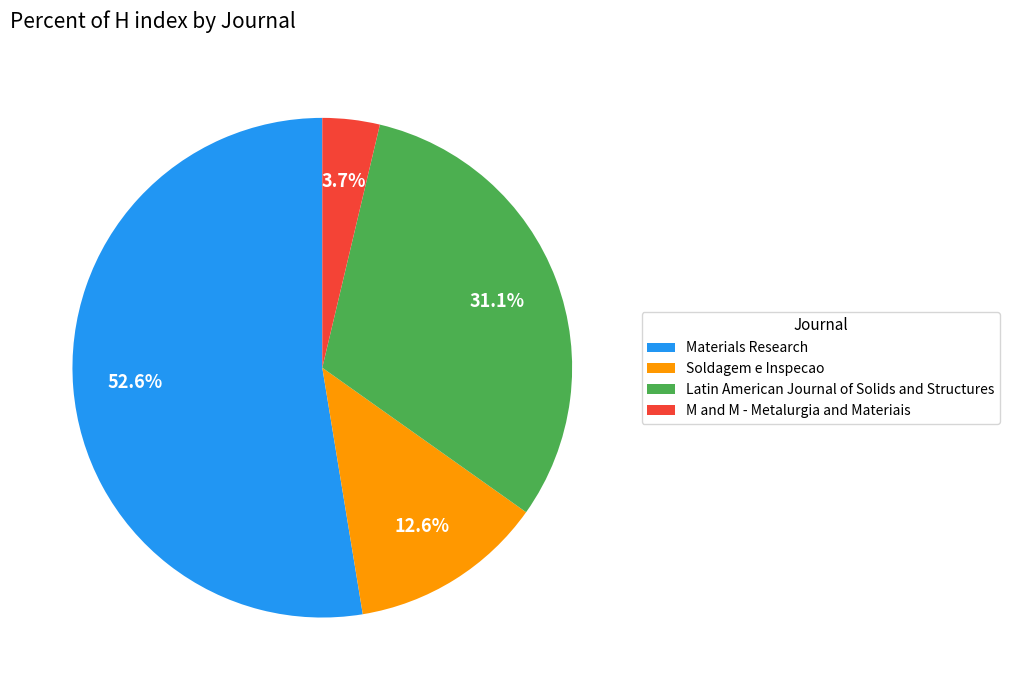

True or false: Soldagem e Inspecao accounts for 13% of the total.

True